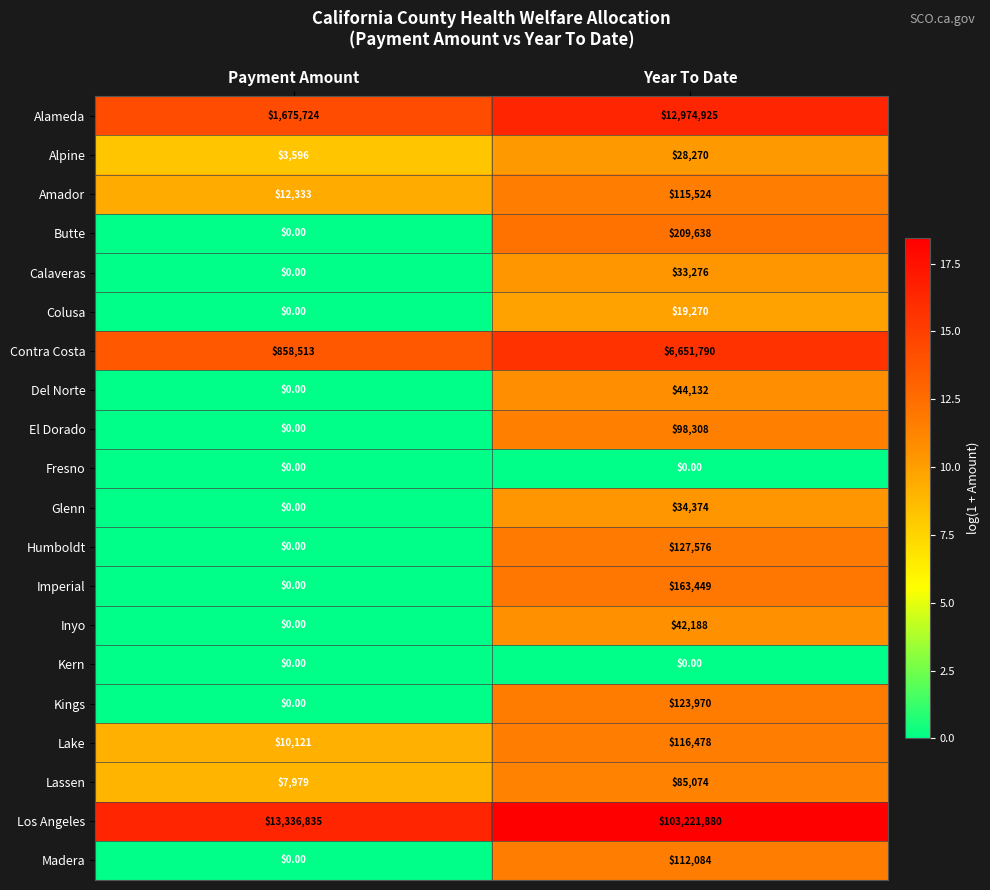

What is the sum of all Amador values?

127857